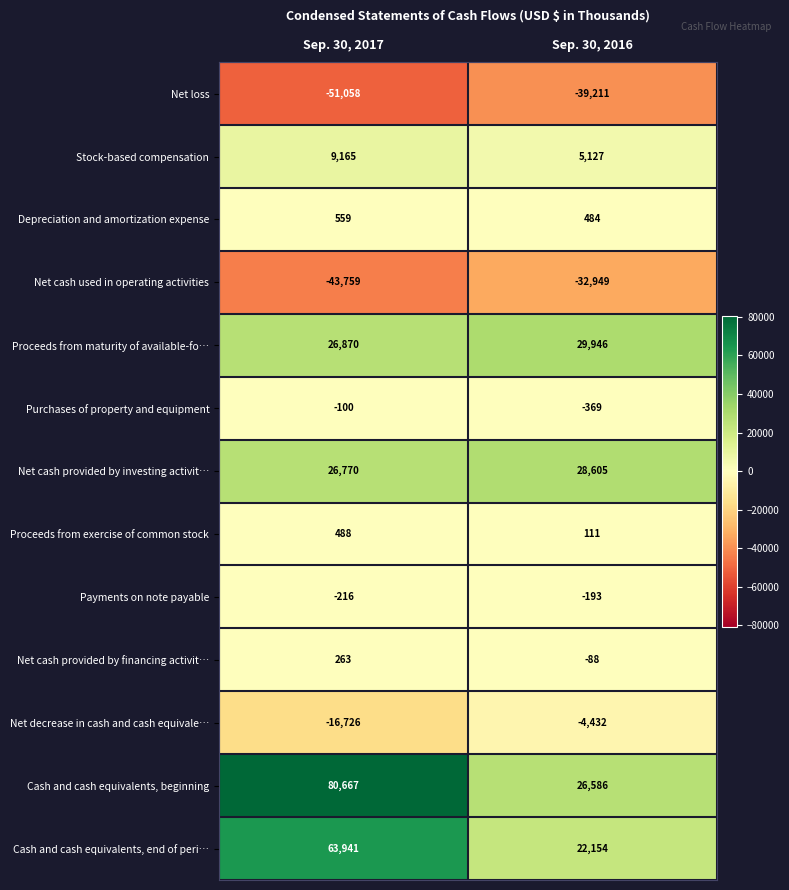

Reading left to right, extract all data points from this chart.

Net loss: -51058	-39211
Stock-based compensation: 9165	5127
Depreciation and amortization expense: 559	484
Net cash used in operating activities: -43759	-32949
Proceeds from maturity of available-fo…: 26870	29946
Purchases of property and equipment: -100	-369
Net cash provided by investing activit…: 26770	28605
Proceeds from exercise of common stock: 488	111
Payments on note payable: -216	-193
Net cash provided by financing activit…: 263	-88
Net decrease in cash and cash equivale…: -16726	-4432
Cash and cash equivalents, beginning: 80667	26586
Cash and cash equivalents, end of peri…: 63941	22154